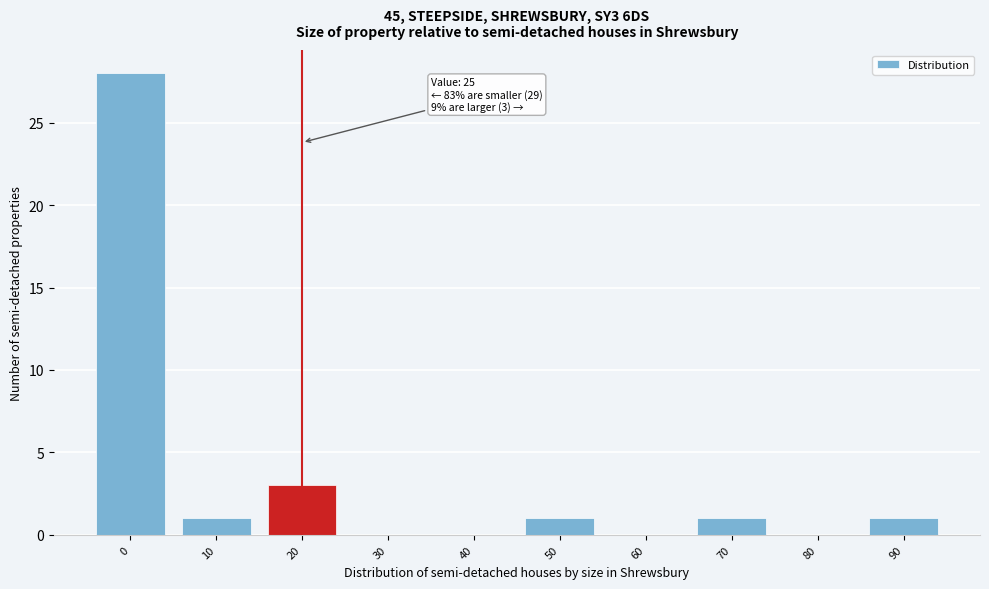

Reading right to left, transcribe all the data shown in this chart.

90=1	80=0	70=1	60=0	50=1	40=0	30=0	20=3	10=1	0=28